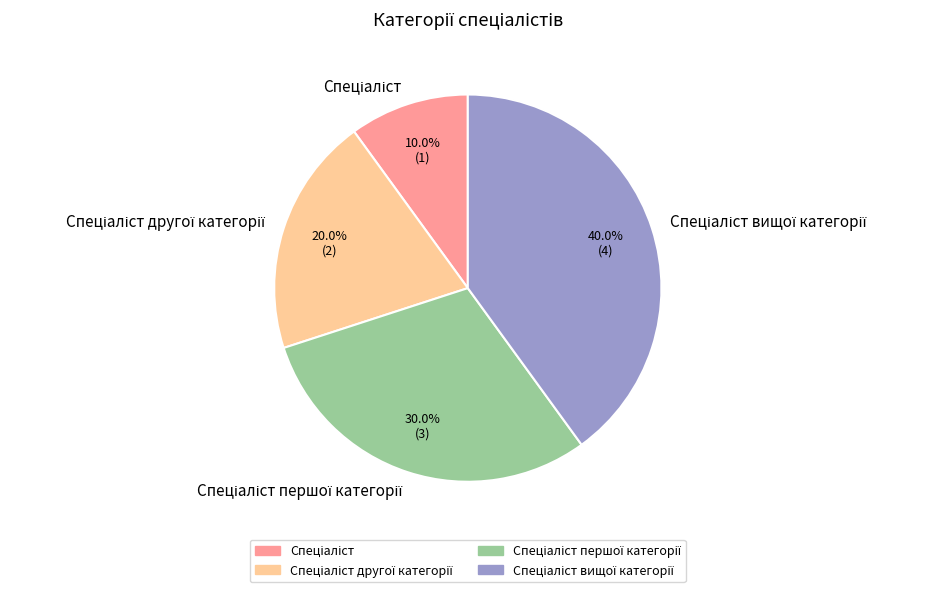

How many segments does this pie chart have?

4